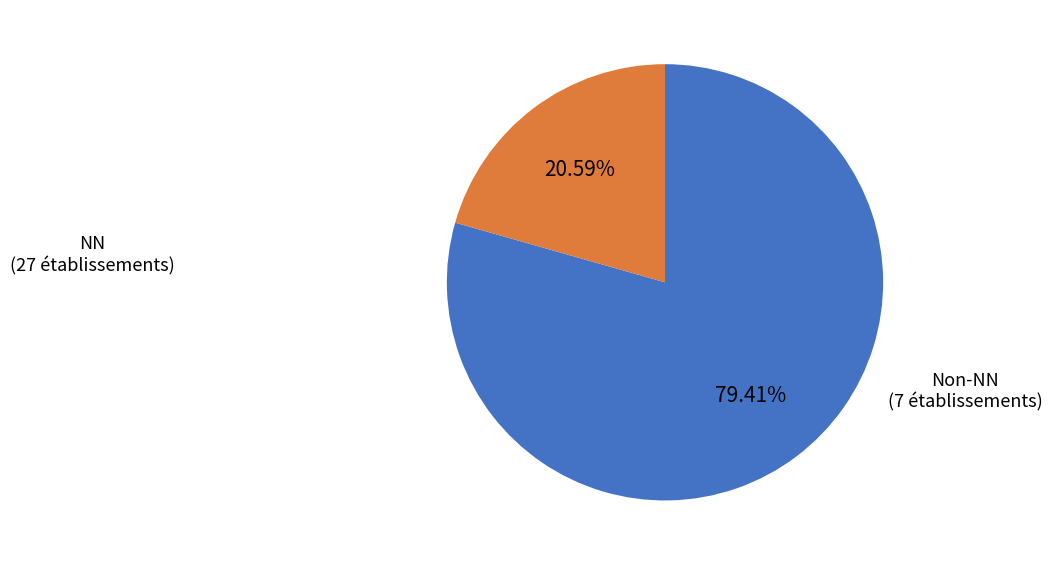

To the nearest percent, what is the average slice percentage?

50%